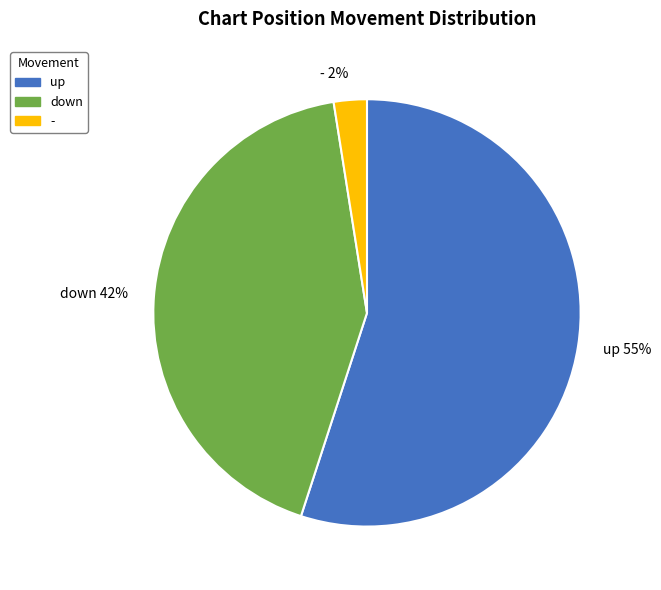

Combined, do - and down account for over 50%?

No